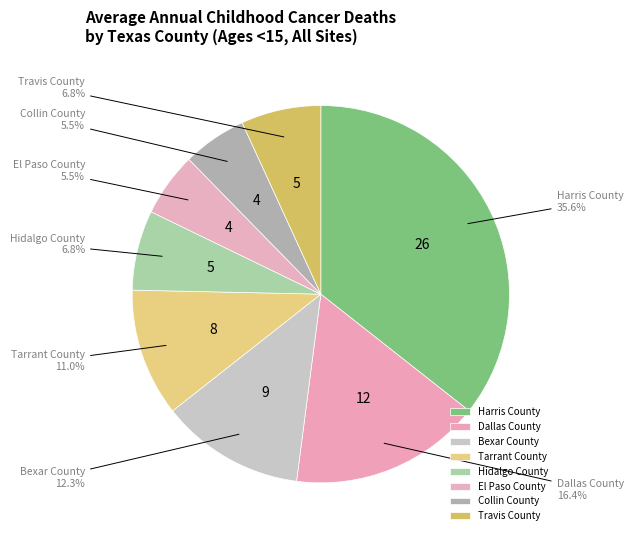

Between Dallas County and Bexar County, which is larger?

Dallas County